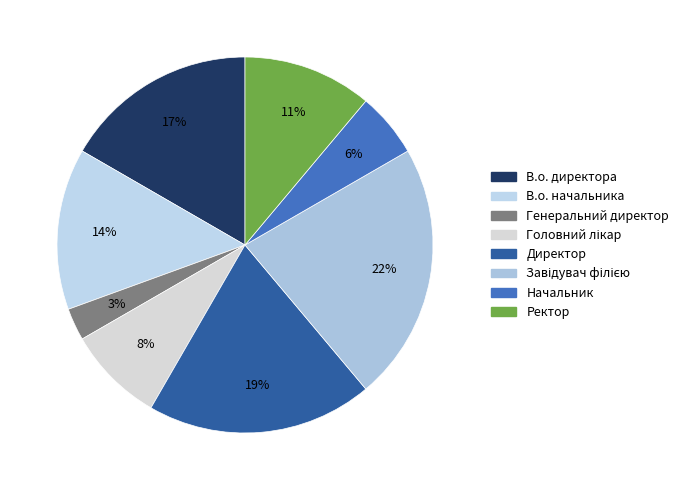

How many segments does this pie chart have?

8